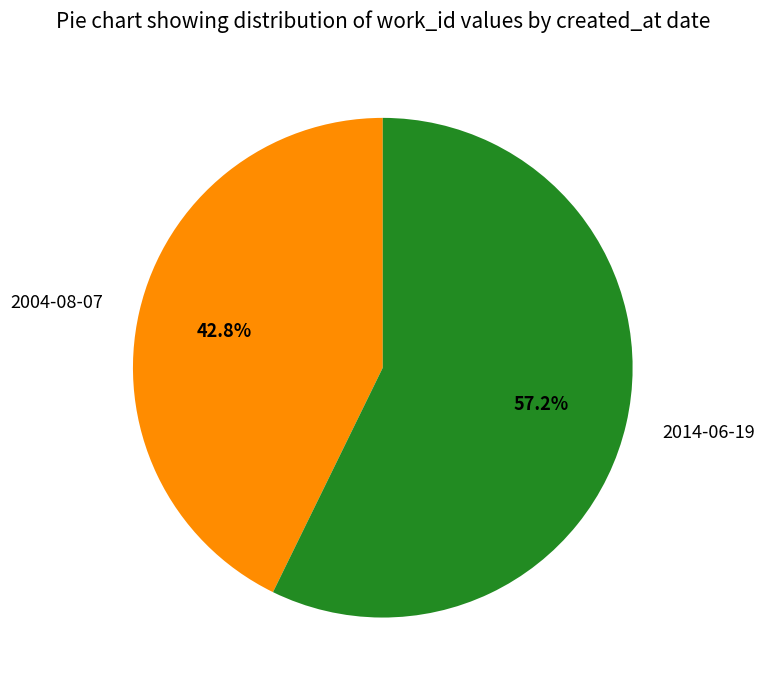

Rank the categories by value from lowest to highest.

2004-08-07, 2014-06-19